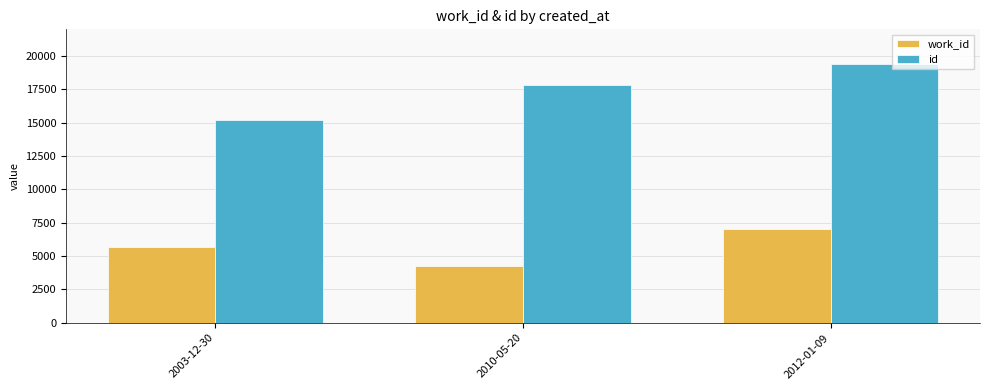

Rank the series by their maximum value, from lowest to highest.

work_id, id